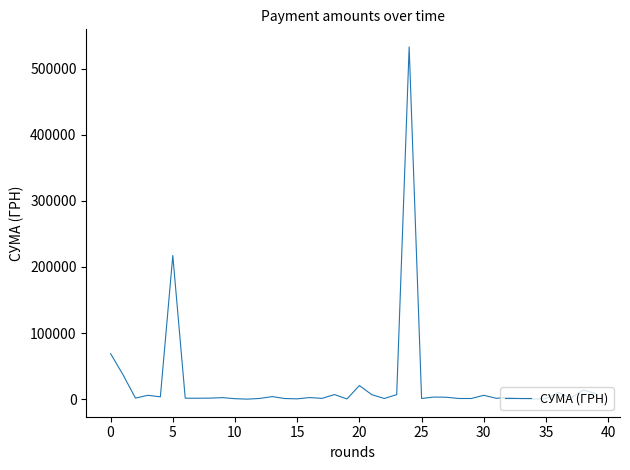

What is the difference between the maximum and minimum values?

532657.7